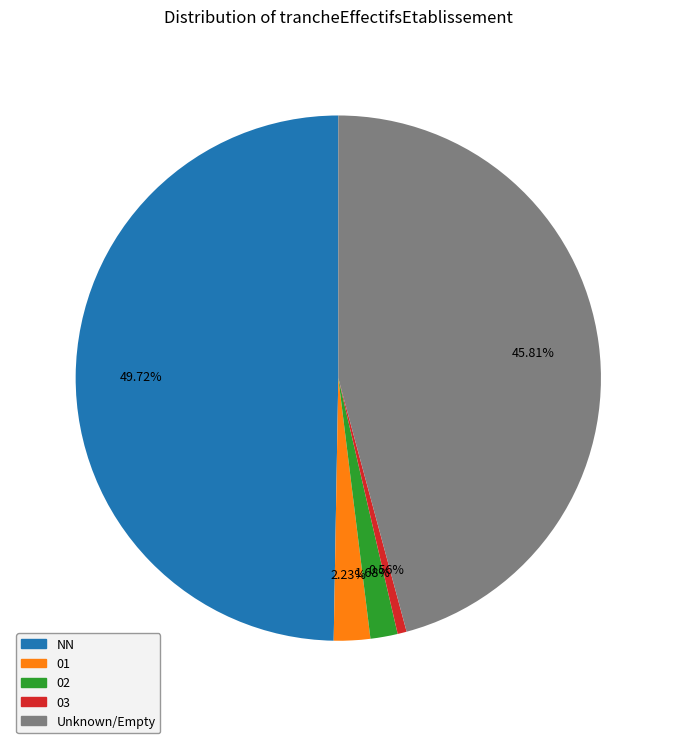

To the nearest percent, what is the difference between the largest and smallest slice percentages?

49%